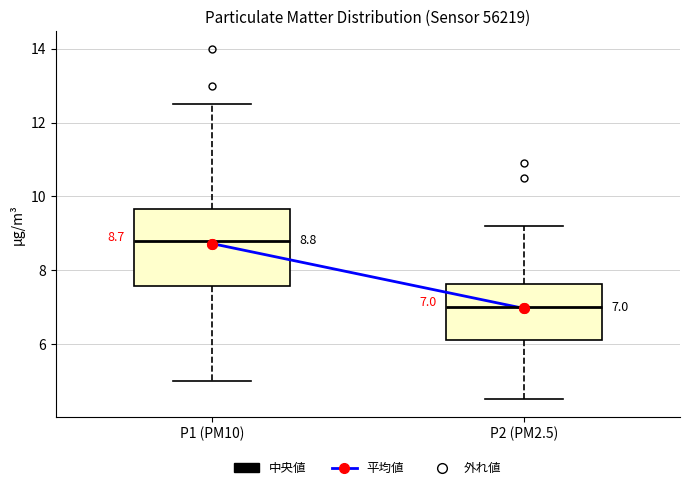

Which box has the highest median line?

P1 (PM10)